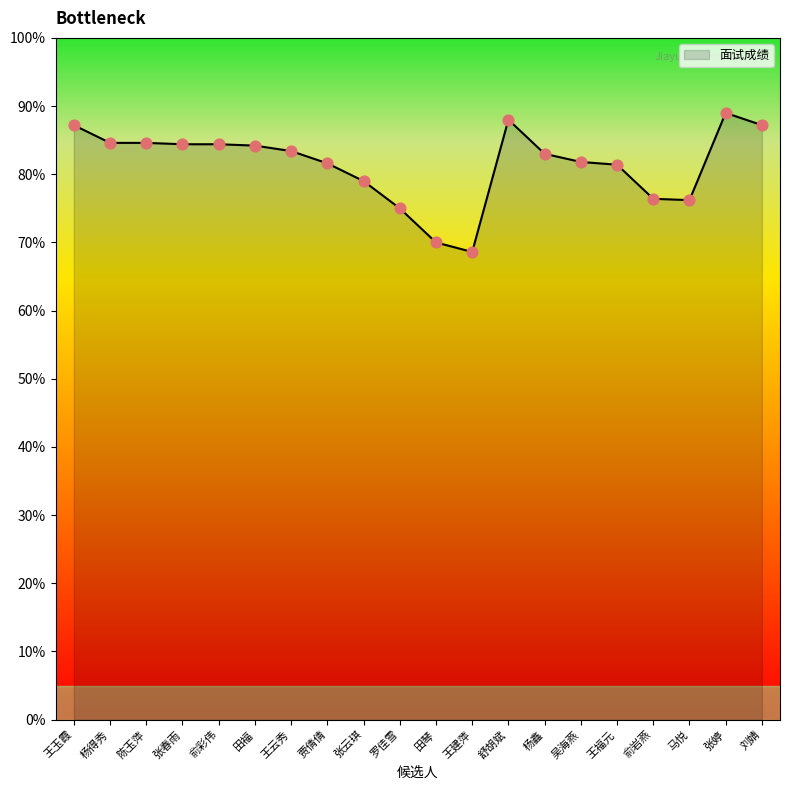

Which has a higher value, 杨鑫 or 吴海燕?

杨鑫